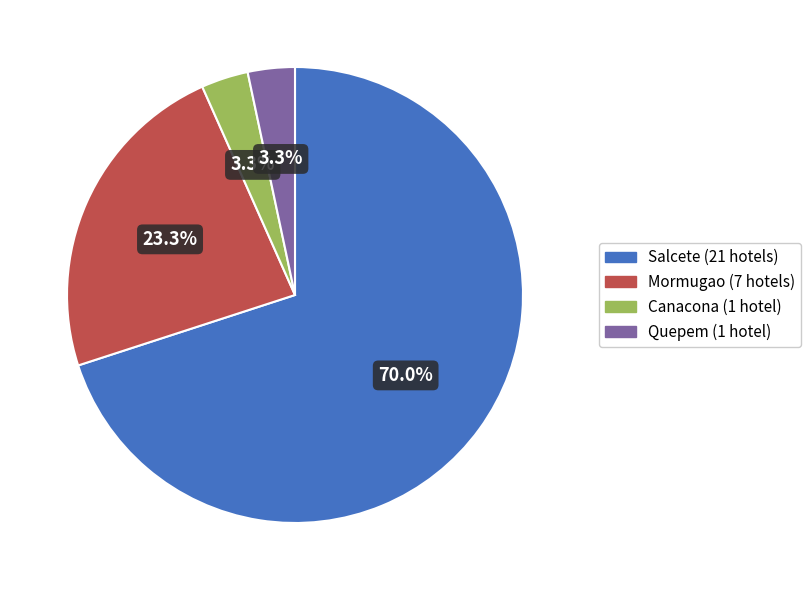

The Canacona slice represents 3% of the pie. True or false?

True